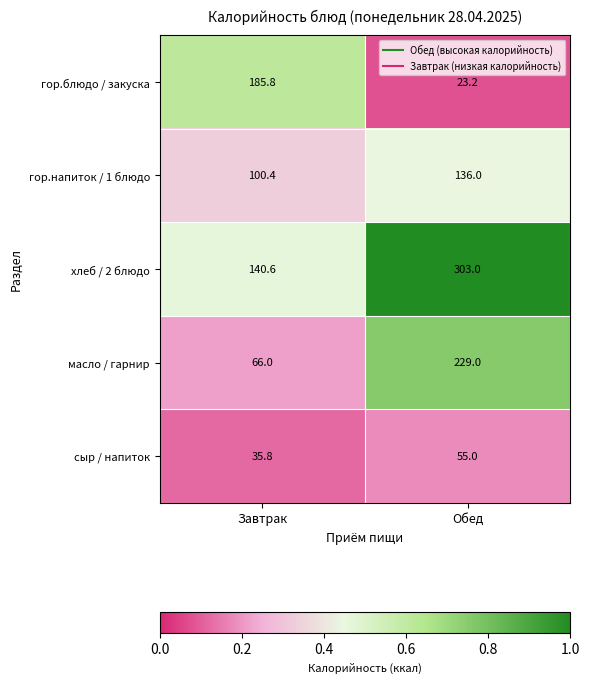

What is the sum of all хлеб / 2 блюдо values?

443.6